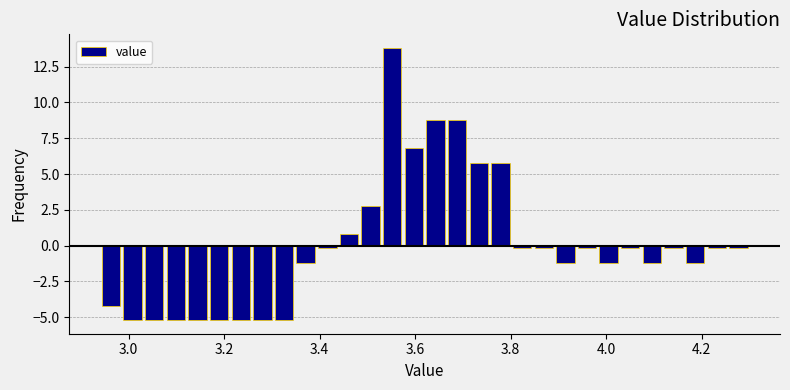

Read against the x-axis, roughly where is the centre of the tallest bar?

3.56